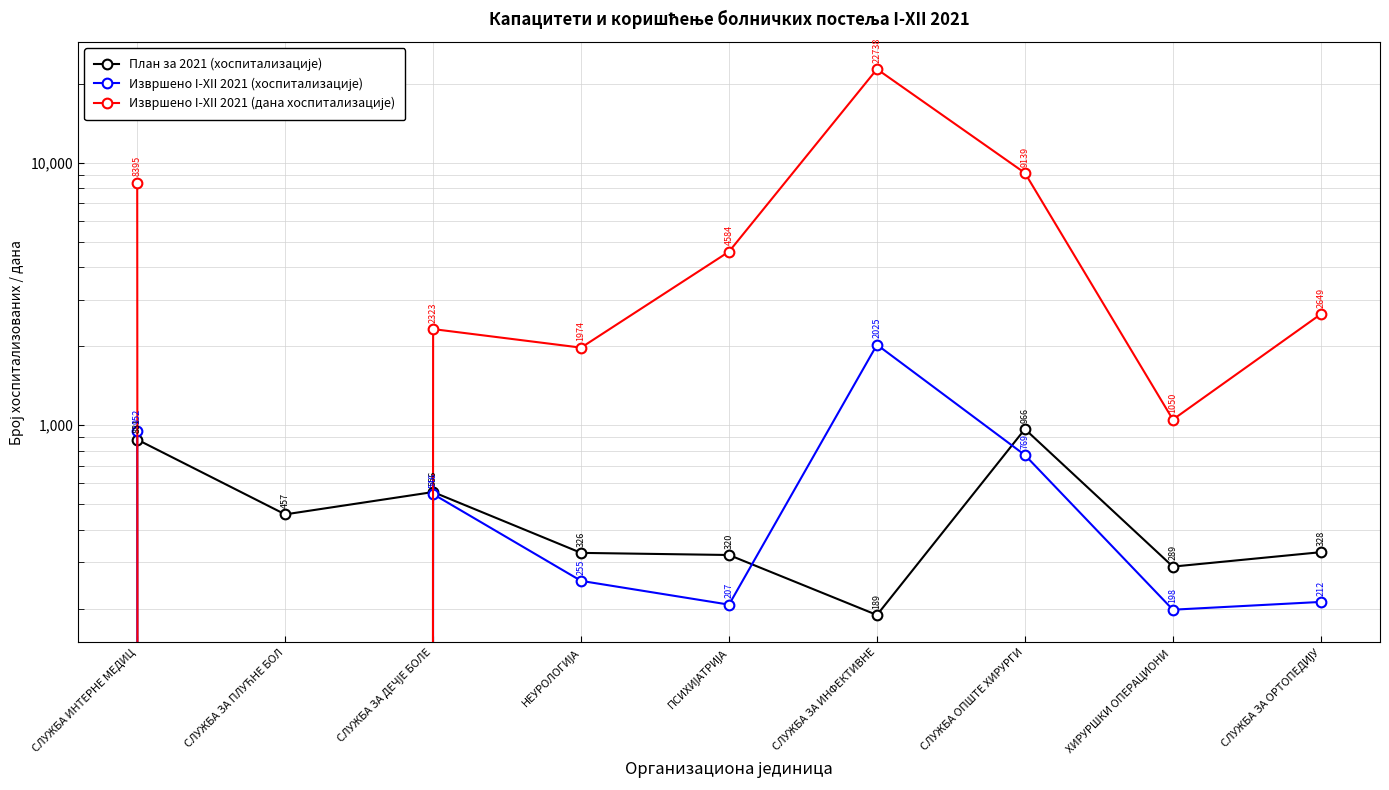

How many values in the Извршено I-XII 2021 (дана хоспитализације) series are below 2649?

4